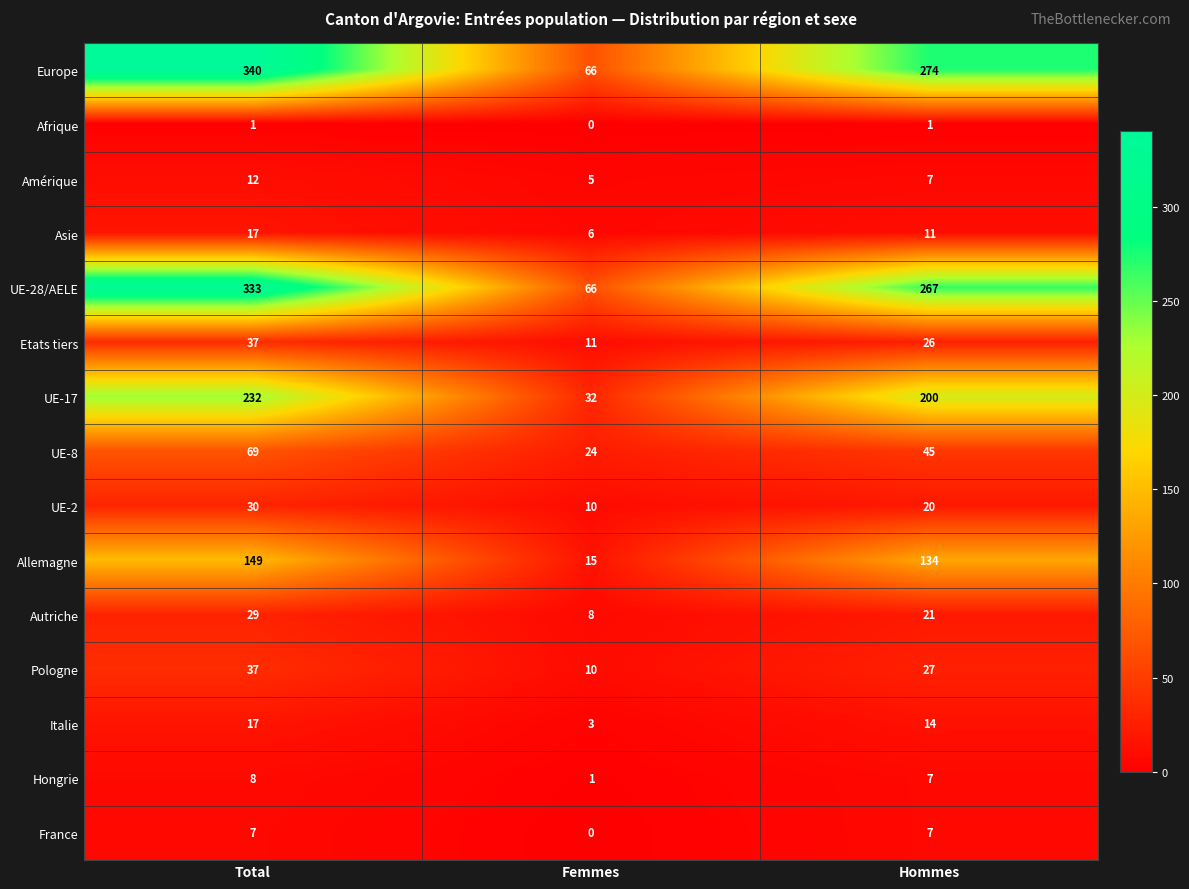

At which category is the sum across all series the highest?

Total